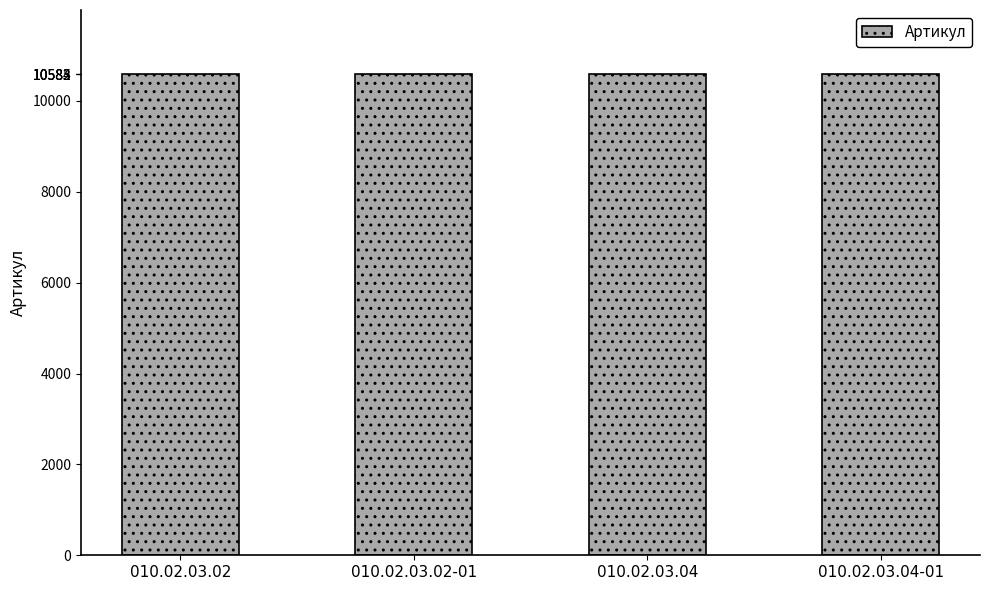

Is it true that the value at 010.02.03.02 is 10582?

True